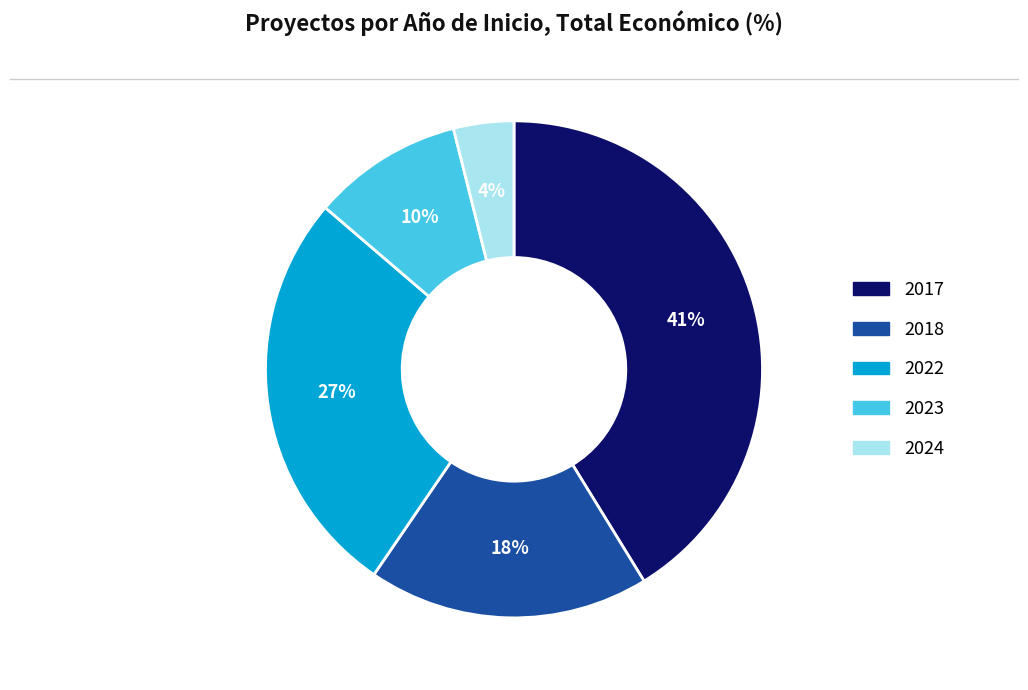

To the nearest percent, what is the average slice percentage?

20%